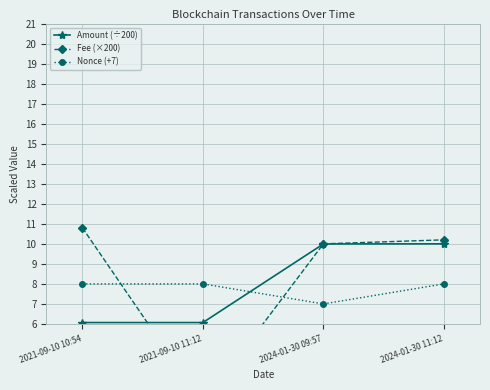

Reading left to right, list all the values displayed in this chart.

Amount (÷200): 6.1	6.1	10.0	10.0
Fee (×200): 10.8	2.0	10.0	10.2
Nonce (+7): 8.0	8.0	7.0	8.0